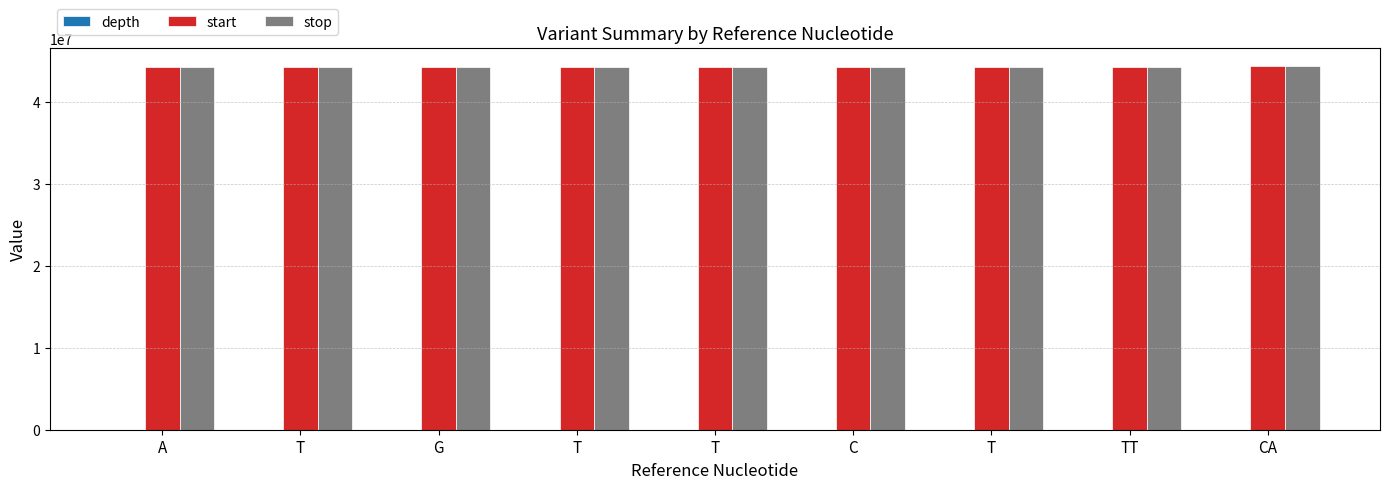

True or false: start has a value of 10980746 at TT.

False